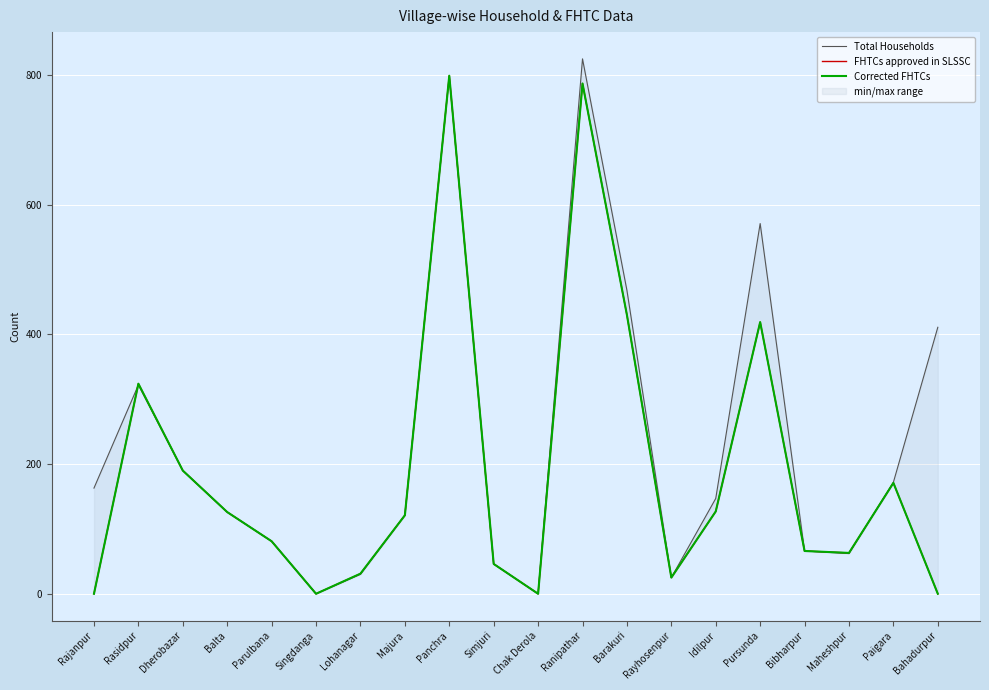

In Total Households, how many points are lower than both neighbors (excluding endpoints)?

4